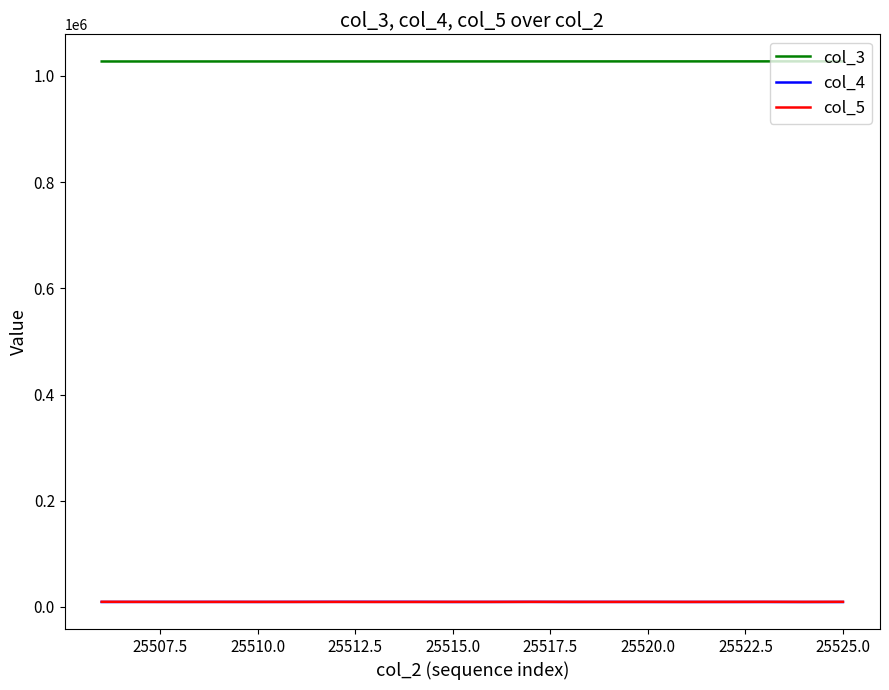

Which series has the largest total across all categories?

col_3